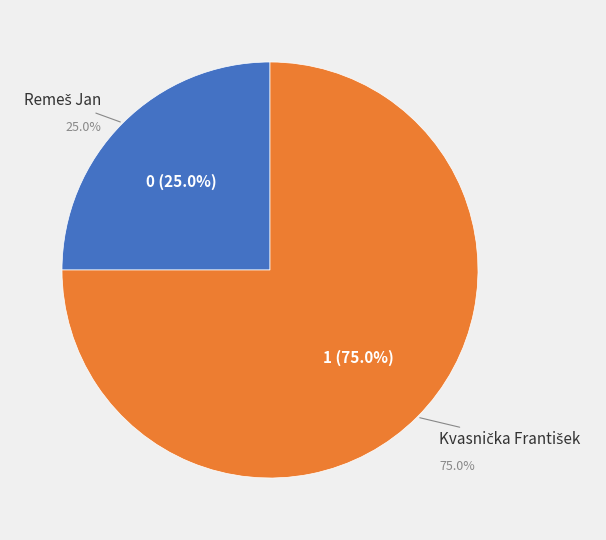

Which category has the smallest portion of the pie?

Remeš Jan